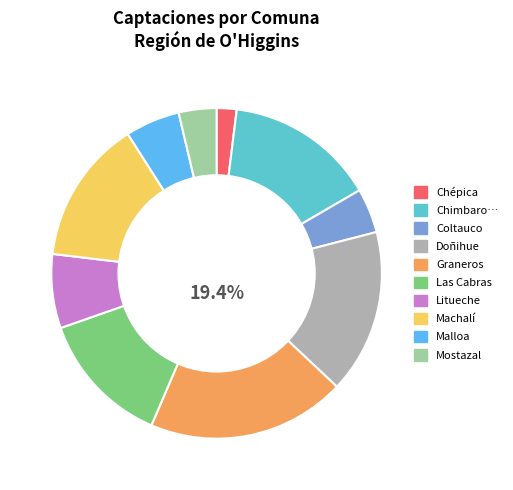

Count the number of slices in the pie.

10